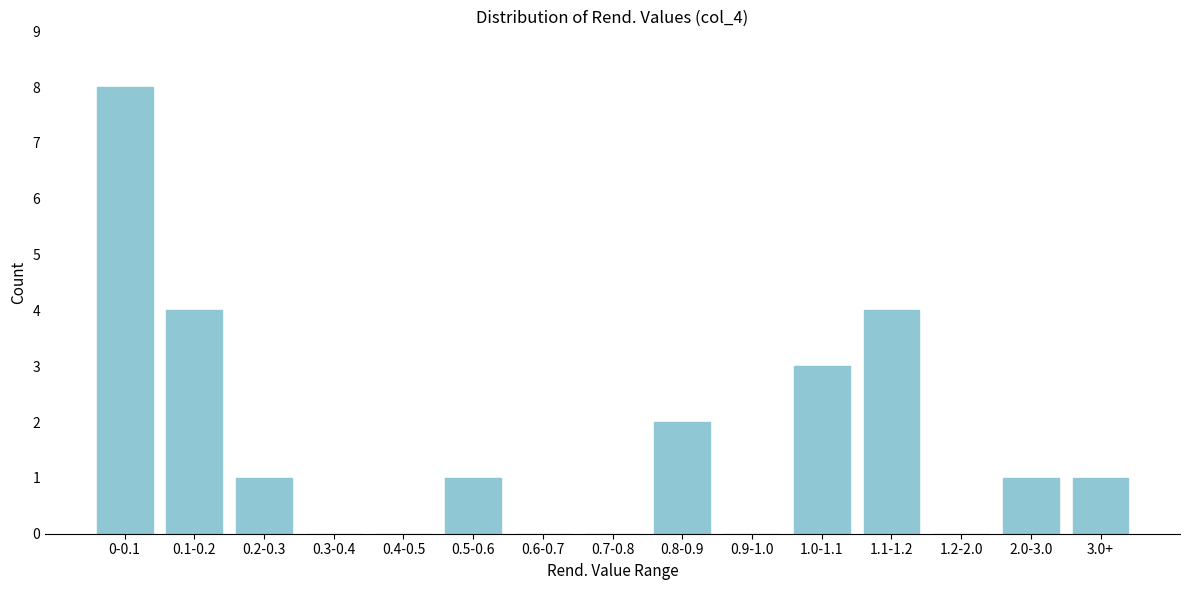

Reading right to left, extract all data points from this chart.

3.0+=1	2.0-3.0=1	1.2-2.0=0	1.1-1.2=4	1.0-1.1=3	0.9-1.0=0	0.8-0.9=2	0.7-0.8=0	0.6-0.7=0	0.5-0.6=1	0.4-0.5=0	0.3-0.4=0	0.2-0.3=1	0.1-0.2=4	0-0.1=8